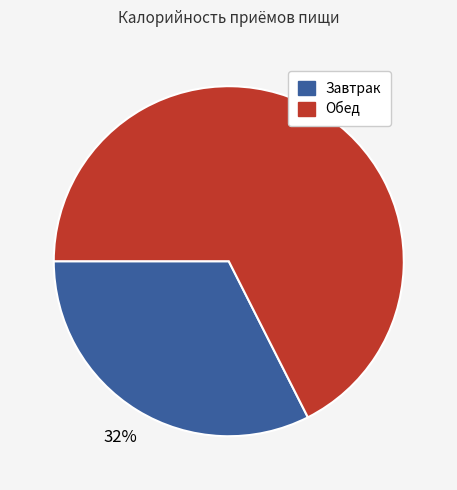

Is there any slice that represents more than half of the pie?

Yes